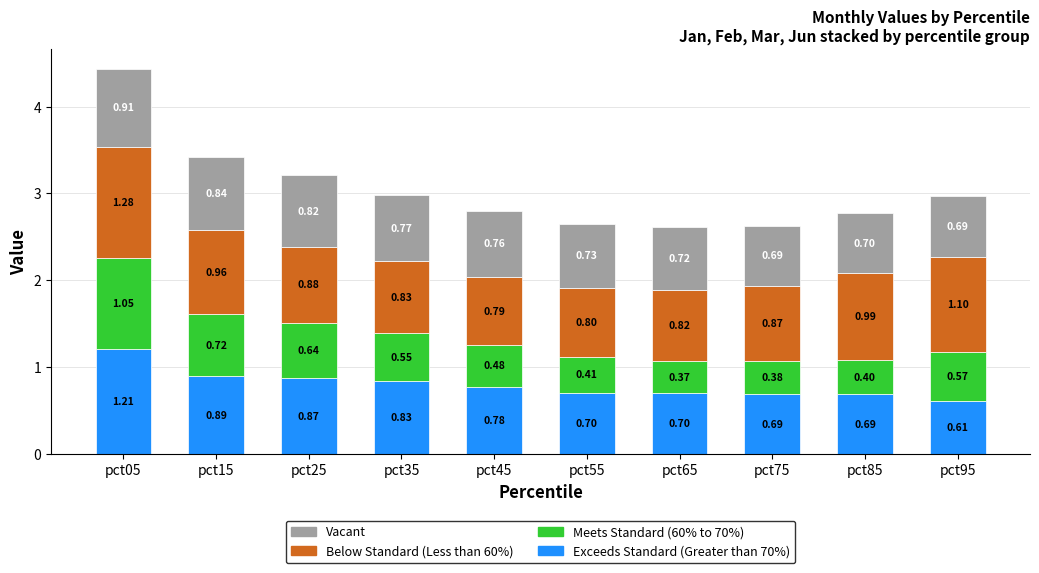

The value of Exceeds Standard (Greater than 70%) at pct45 is 0.8. True or false?

True